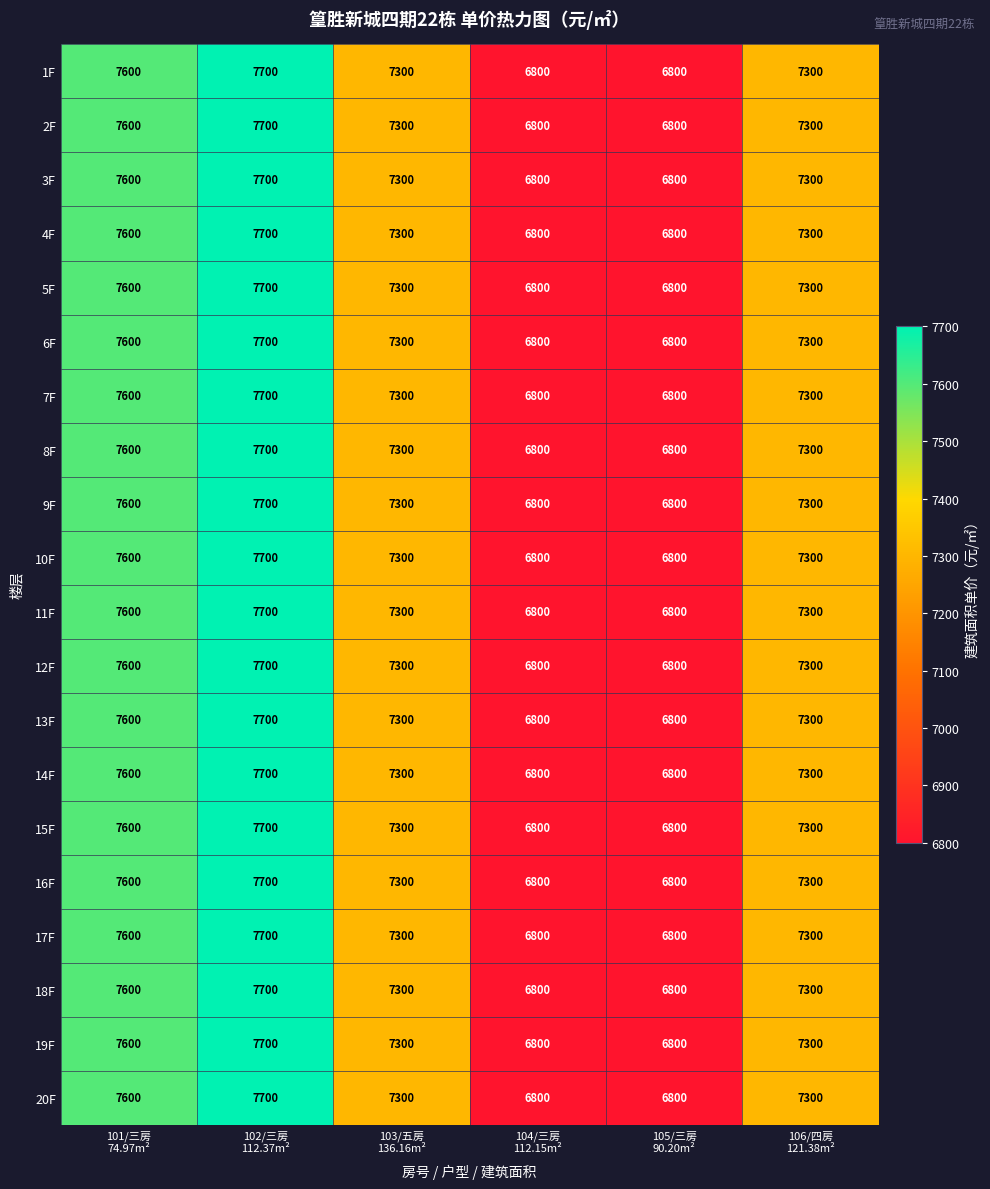

What is the greatest value displayed?

7700